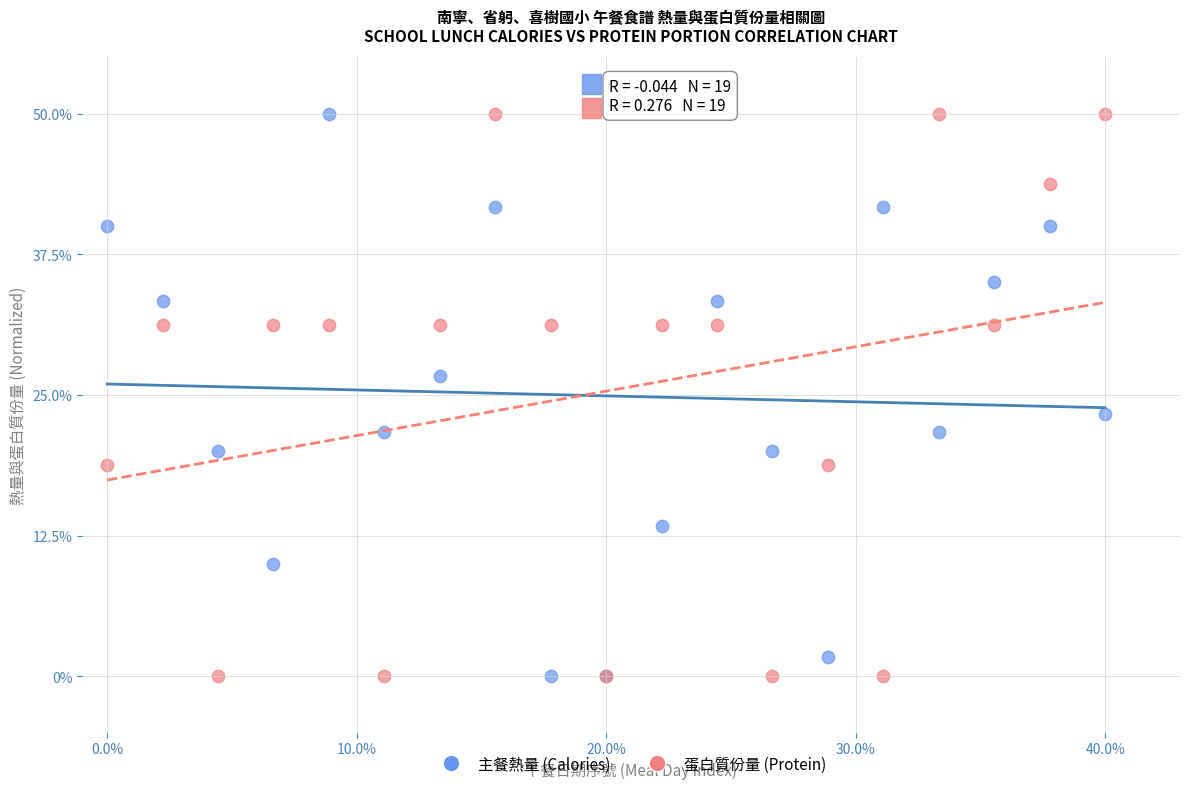

What is the X range (max minus min) for the scatter plot?

40.0